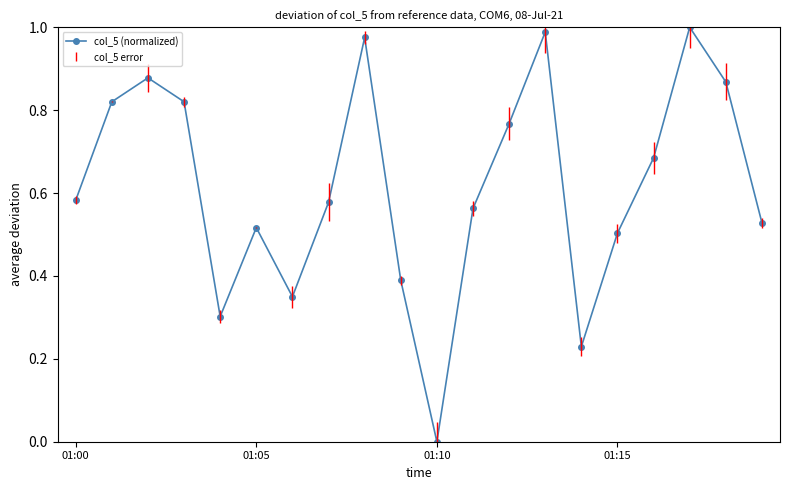

What is the sum of all values?

12.3